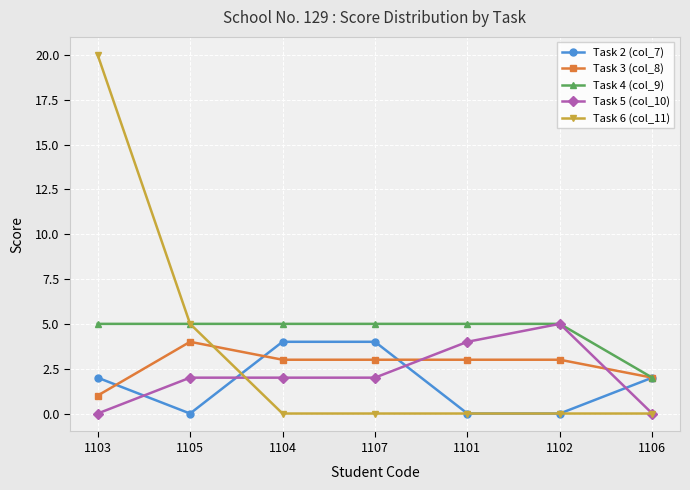

How many distinct data groups are displayed?

5